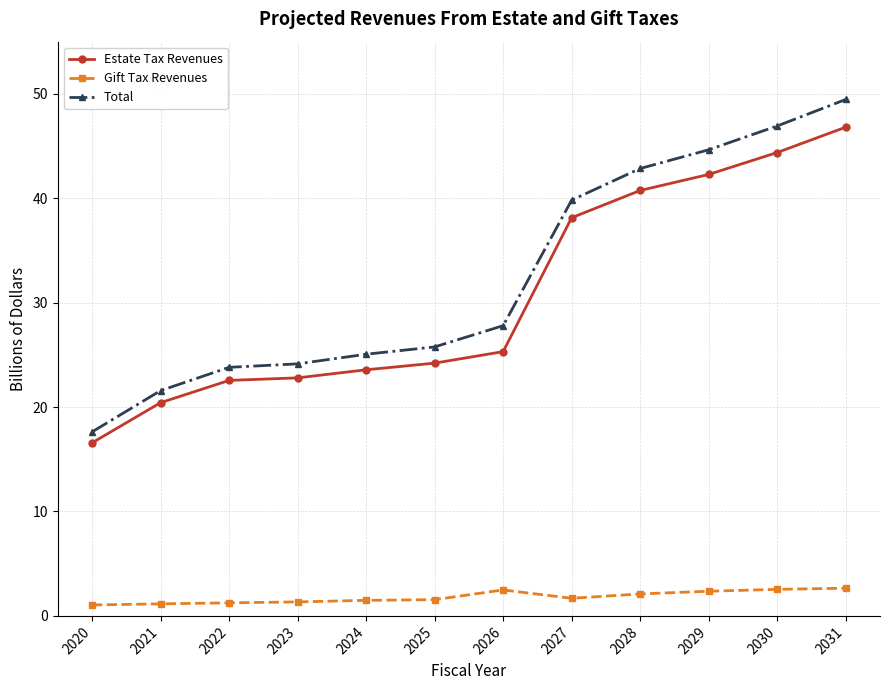

What is the difference between the maximum and minimum values in the Gift Tax Revenues series?

1.6